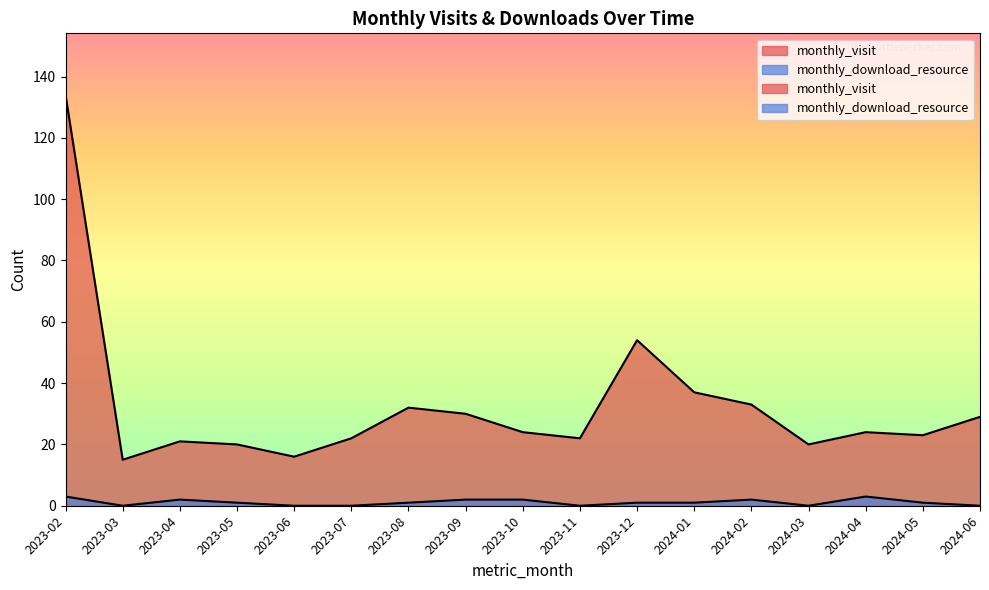

Reading right to left, list all the values displayed in this chart.

monthly_visit: 29	23	24	20	33	37	54	22	24	30	32	22	16	20	21	15	134
monthly_download_resource: 0	1	3	0	2	1	1	0	2	2	1	0	0	1	2	0	3